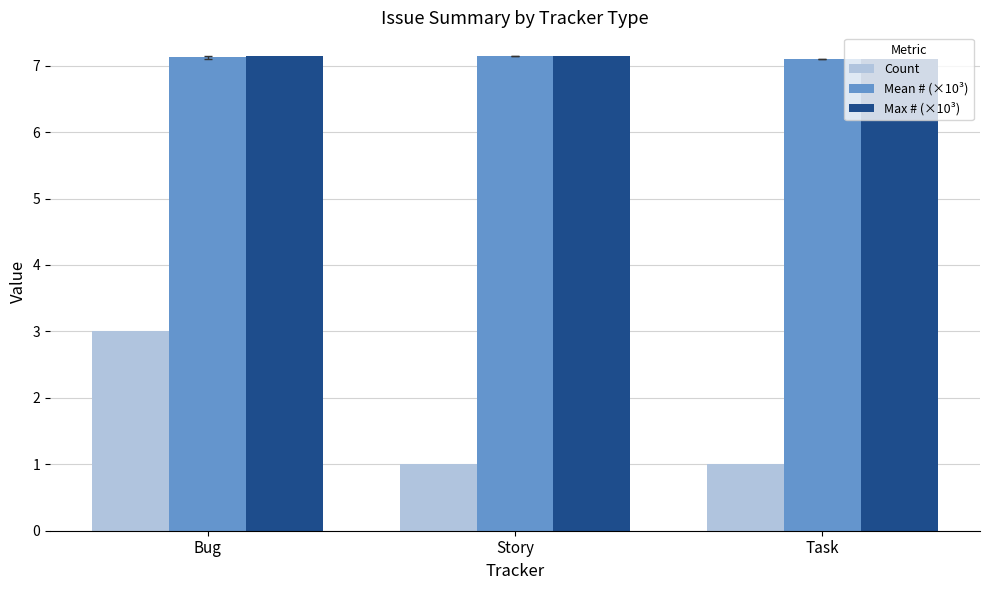

What are all the series names shown in the legend?

Count, Mean # (×10³), Max # (×10³)